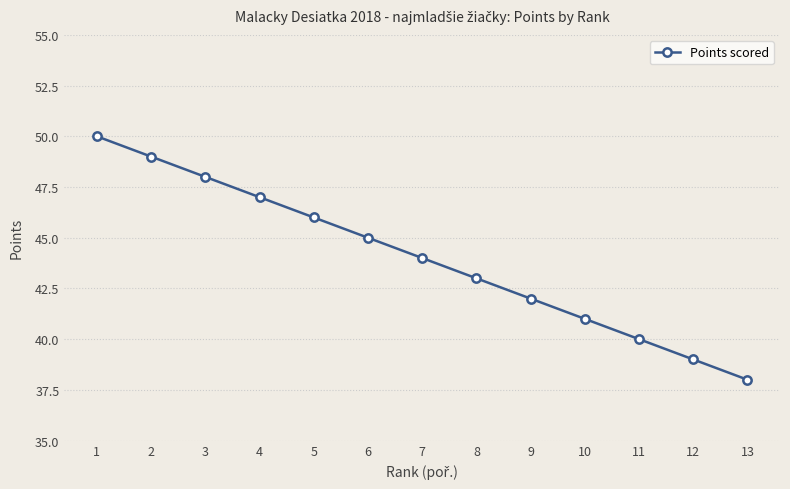

What is the difference between the second highest and second lowest values?

10